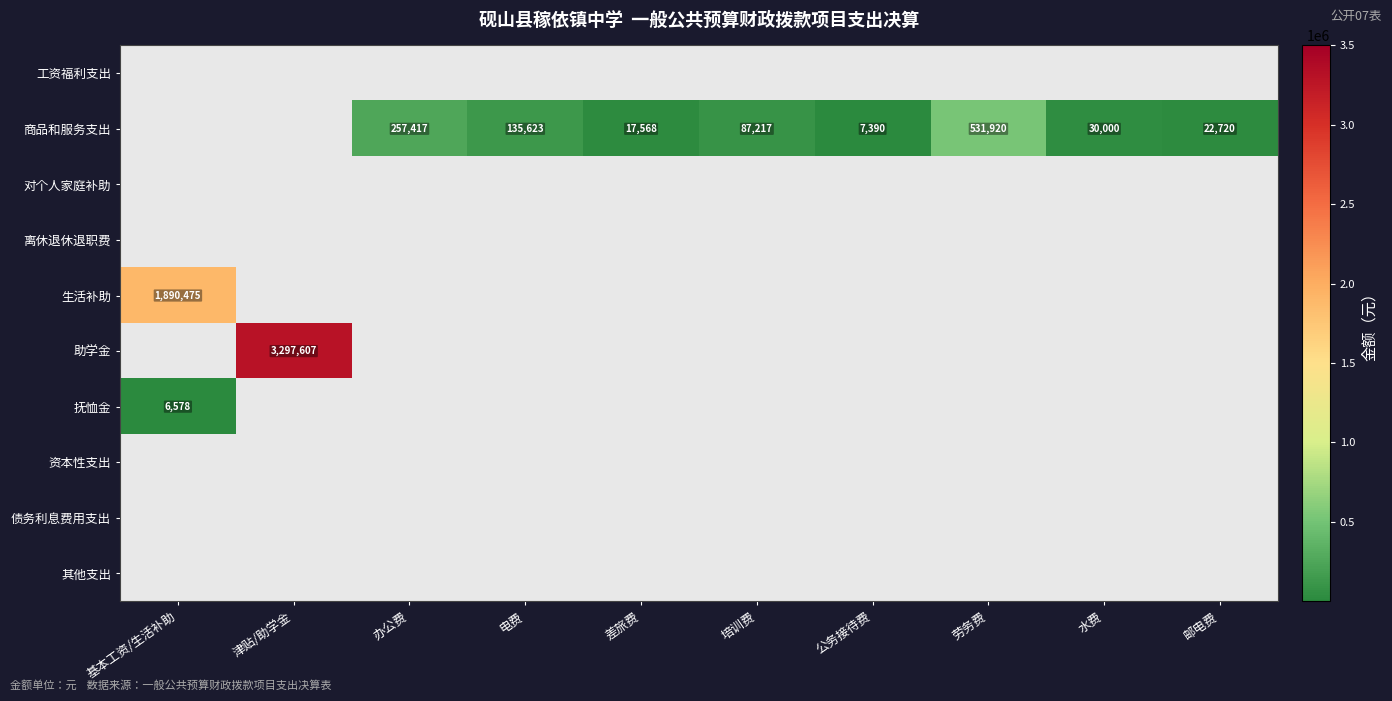

What is the minimum value for 生活补助?

1890475.0